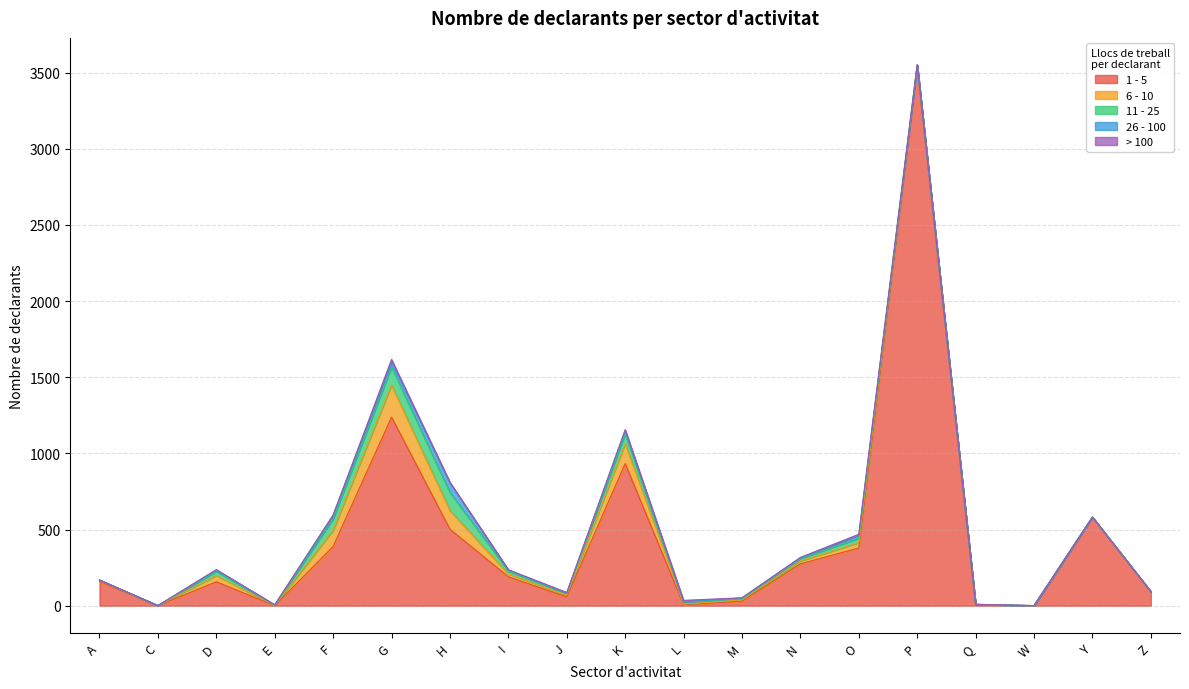

What position from the right is Z?

1